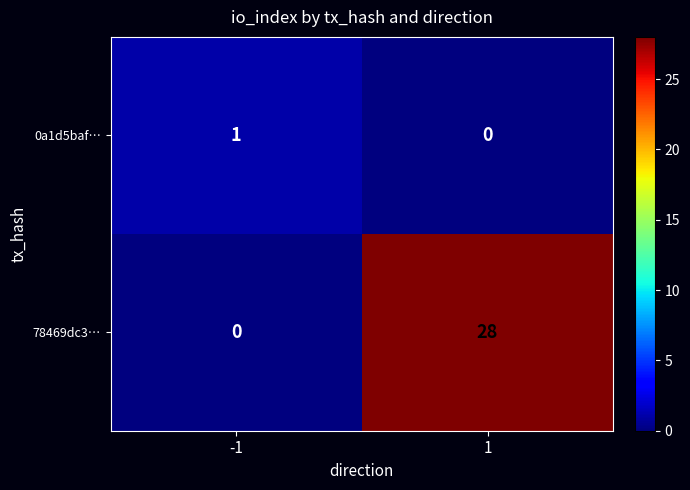

At which category is the sum across all series the highest?

1